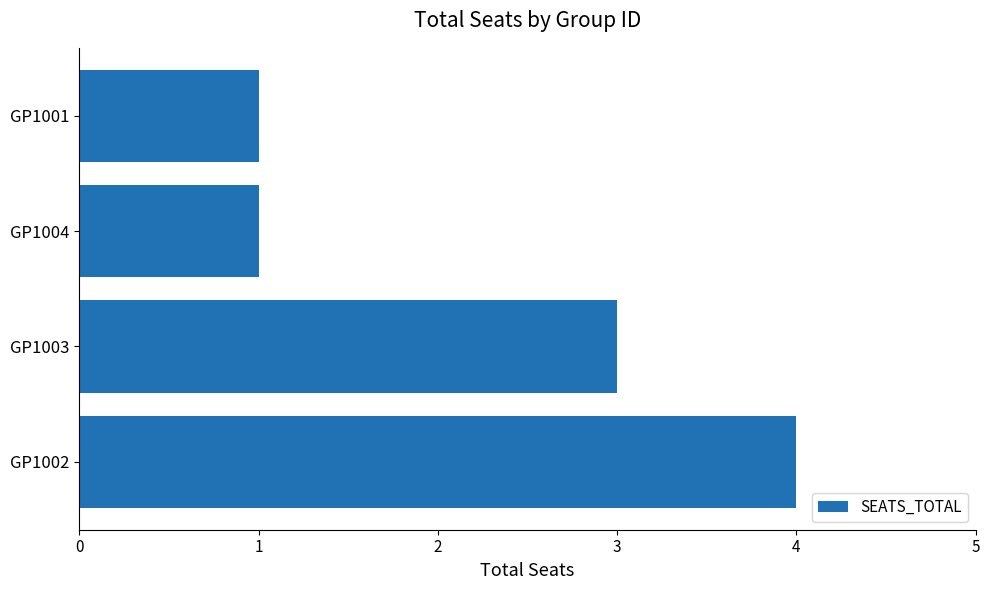

Reading bottom to top, transcribe all the data shown in this chart.

GP1002=4	GP1003=3	GP1004=1	GP1001=1